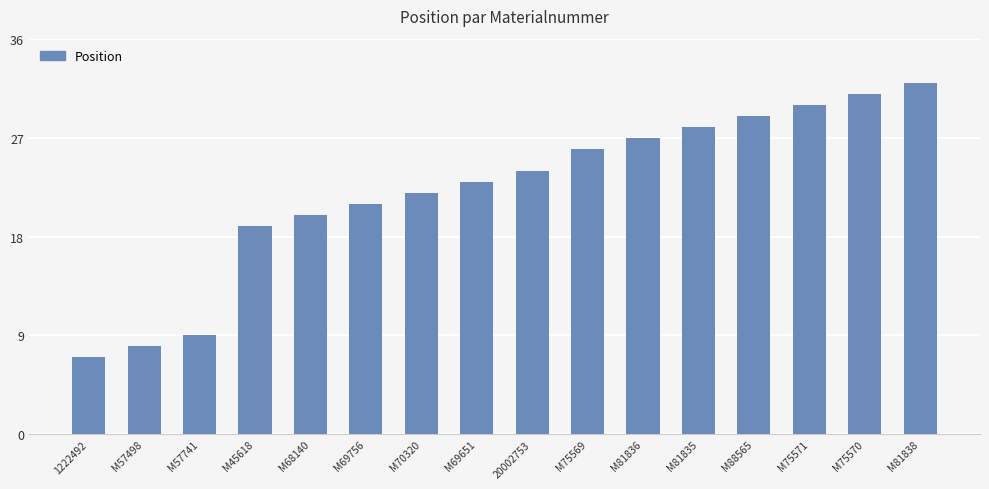

At which label is the value closest to 19?

M45618